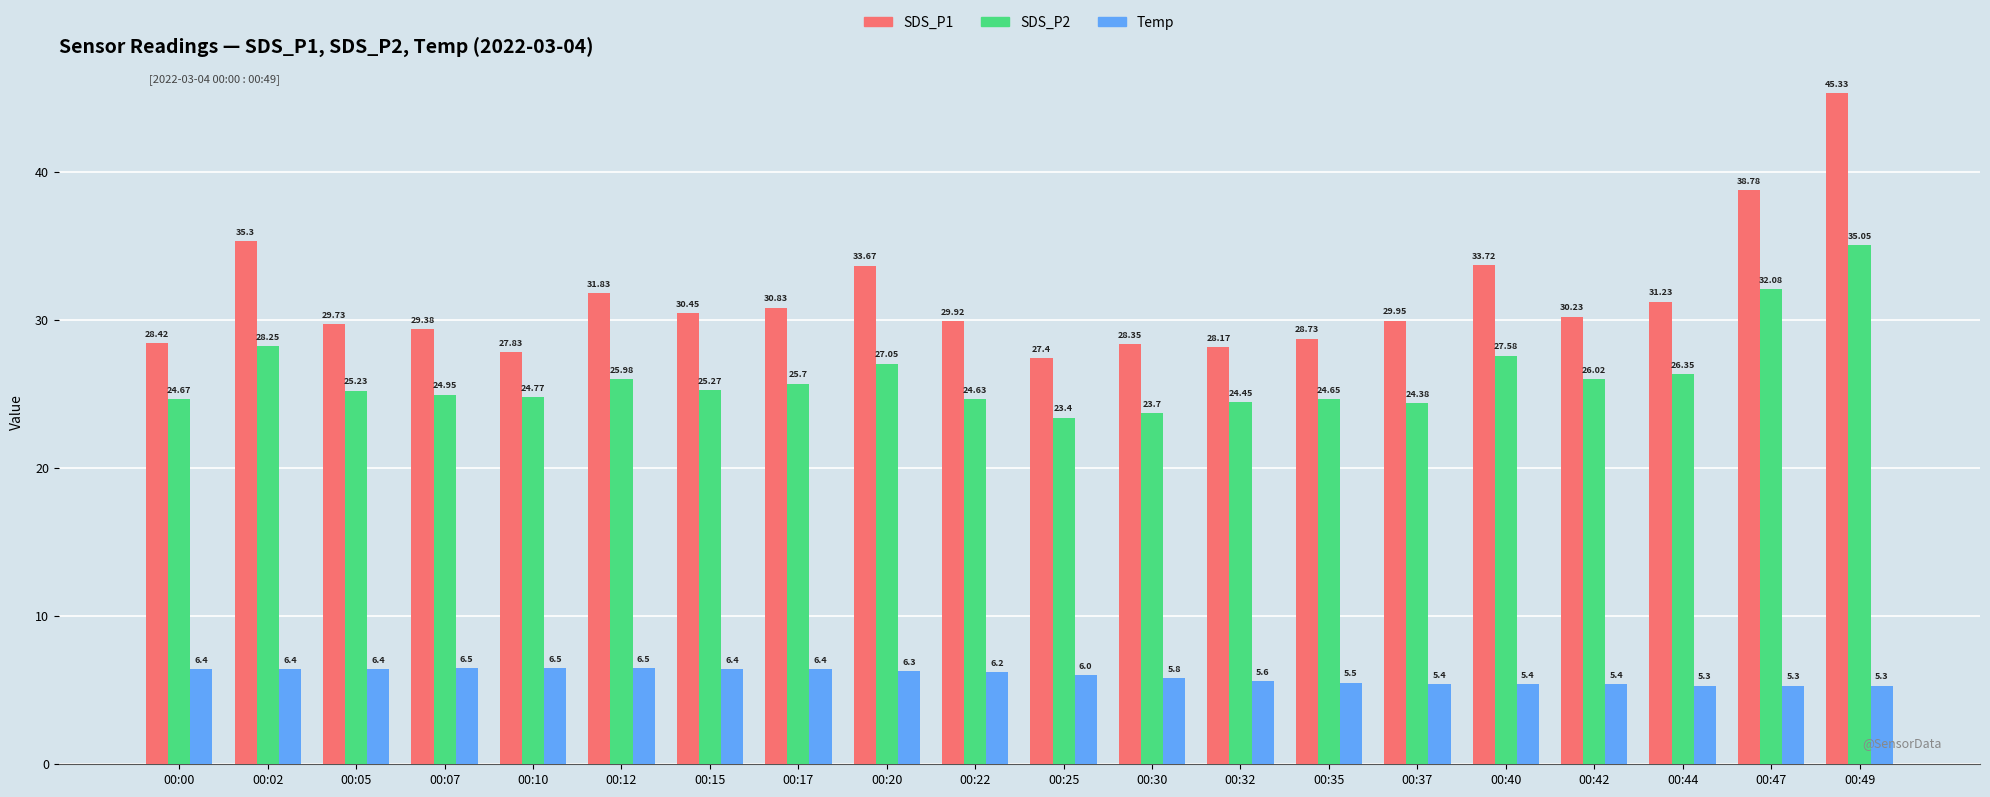

What is the smallest value displayed?

5.3